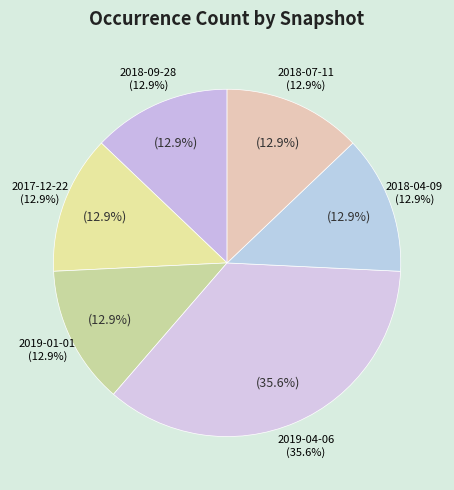

Do 2019-01-01 and 2019-04-06 together represent more than half of the pie?

No